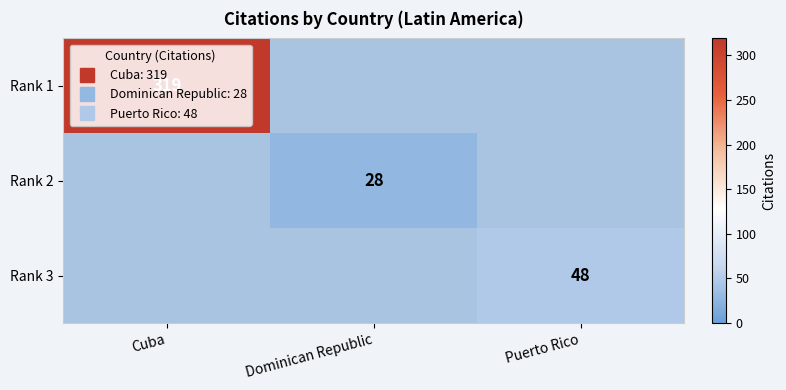

At how many categories does at least one series exceed 214?

1